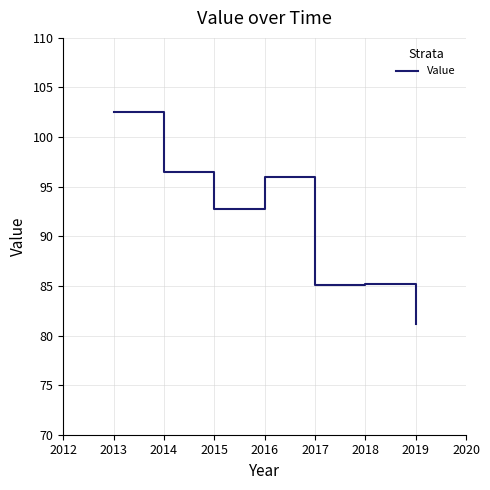

What is the average value?

91.3